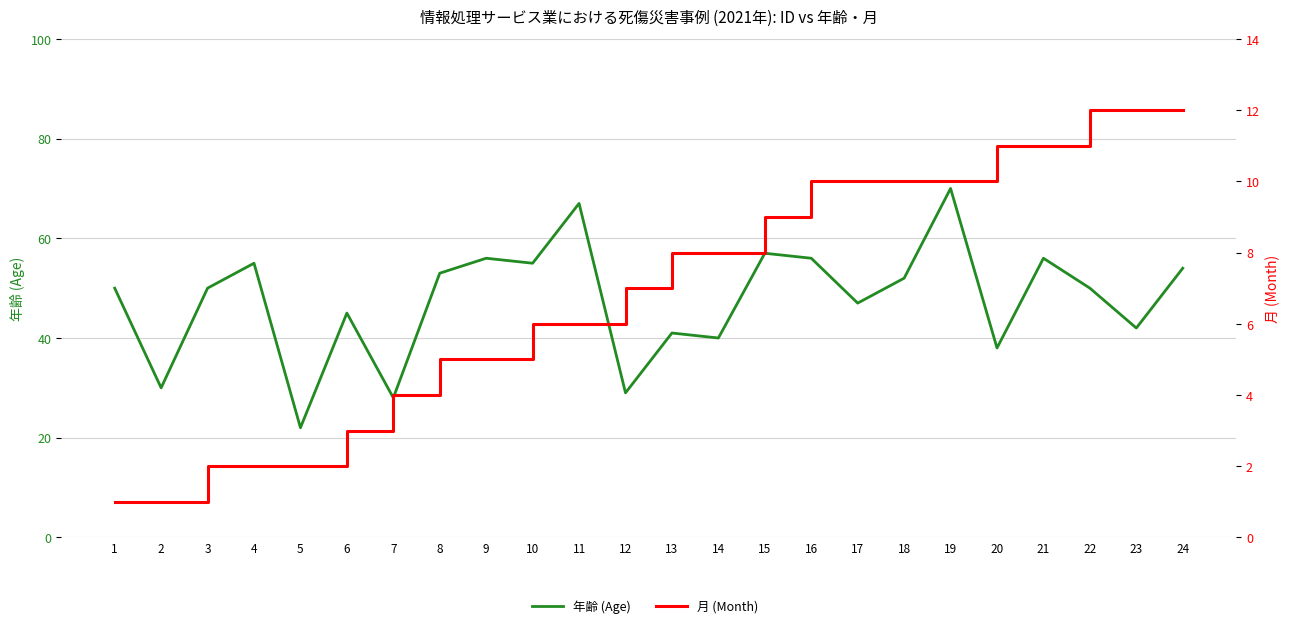

Where is the first local minimum for 年齢 (Age)?

2